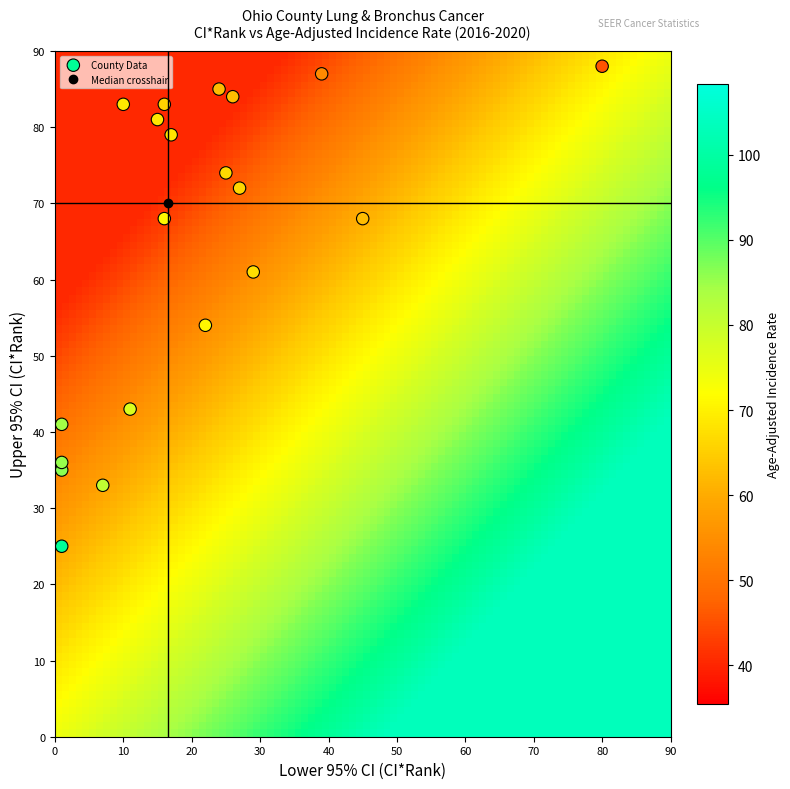

What Y value in the scatter plot is closest to 56?

54